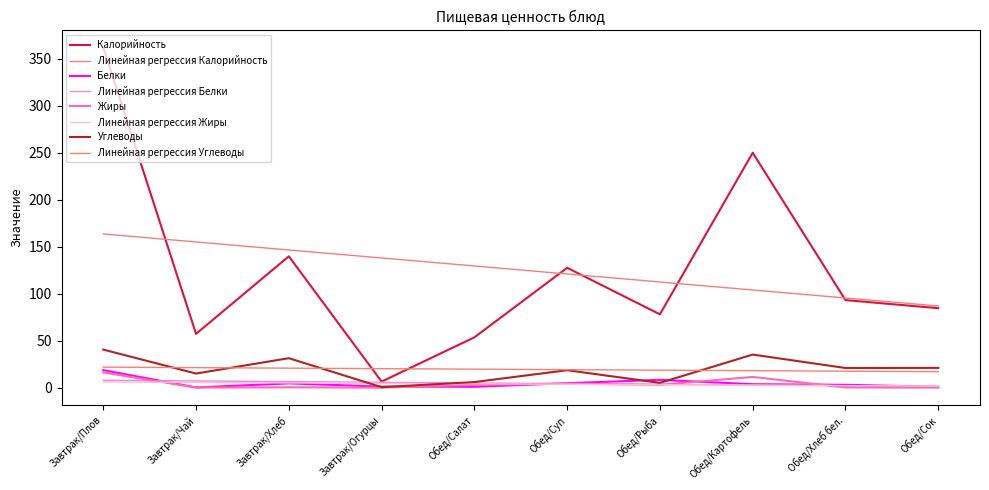

How many intersections are there between Углеводы and Белки?

4